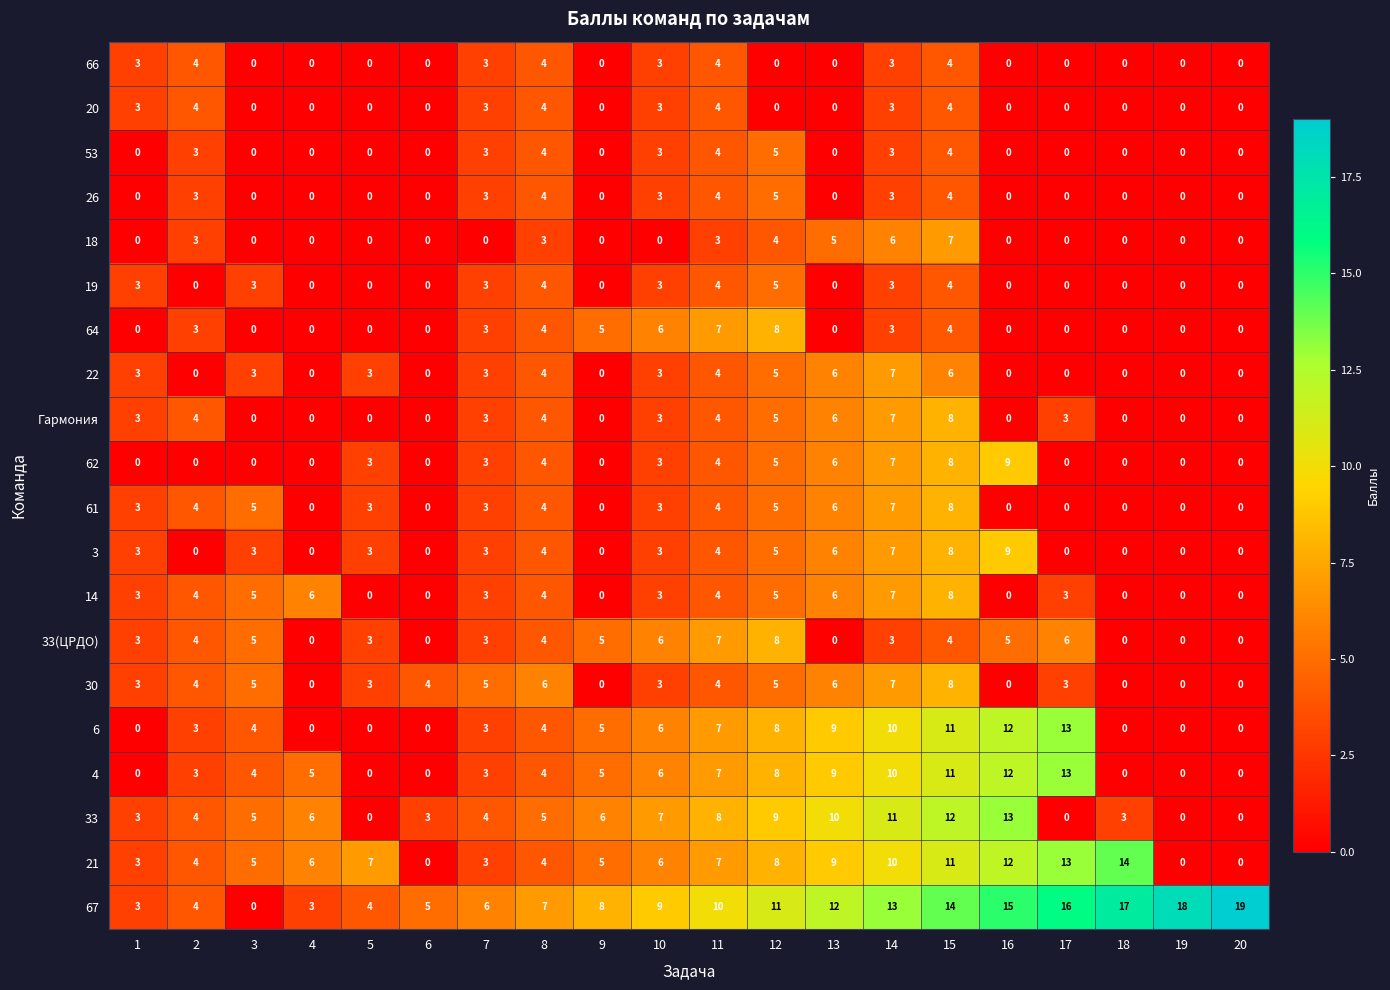

Is it true that 33 equals 8 at 19?

False